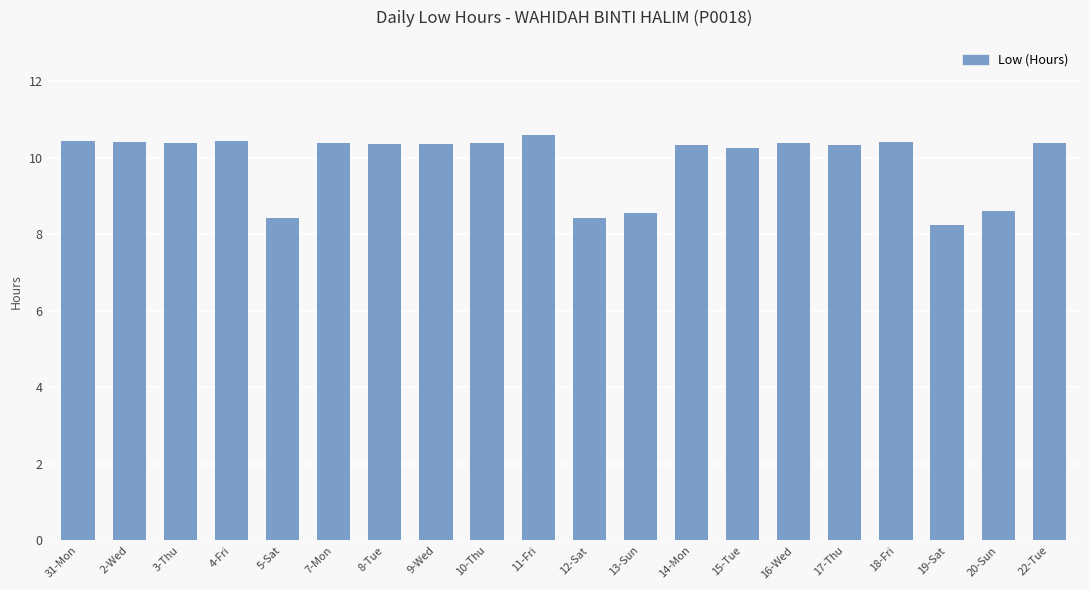

Approximately how many times larger is the value at 3-Thu compared to 15-Tue?

1.0